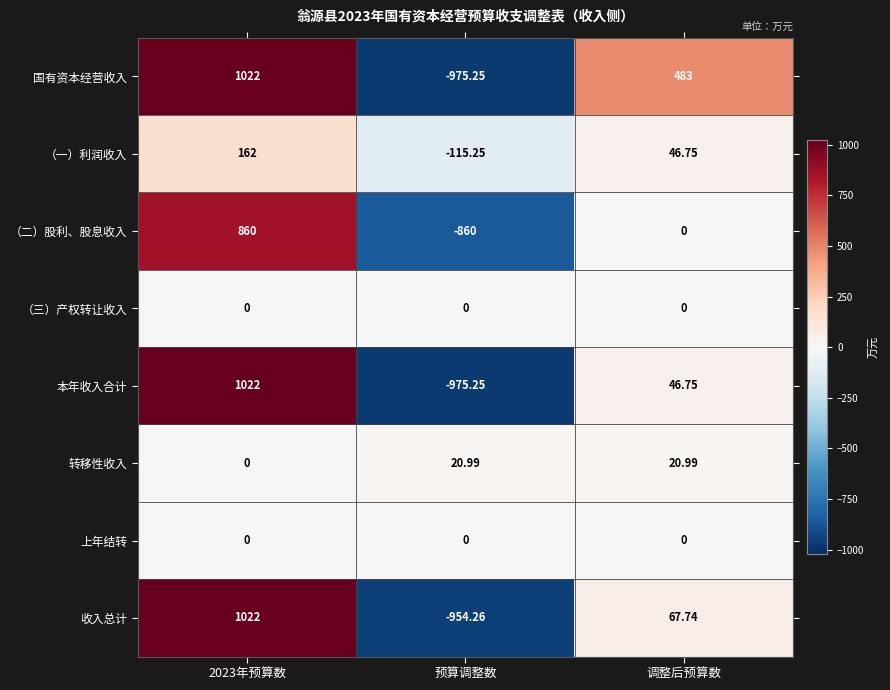

Which series changed the most between 2023年预算数 and 调整后预算数?

本年收入合计